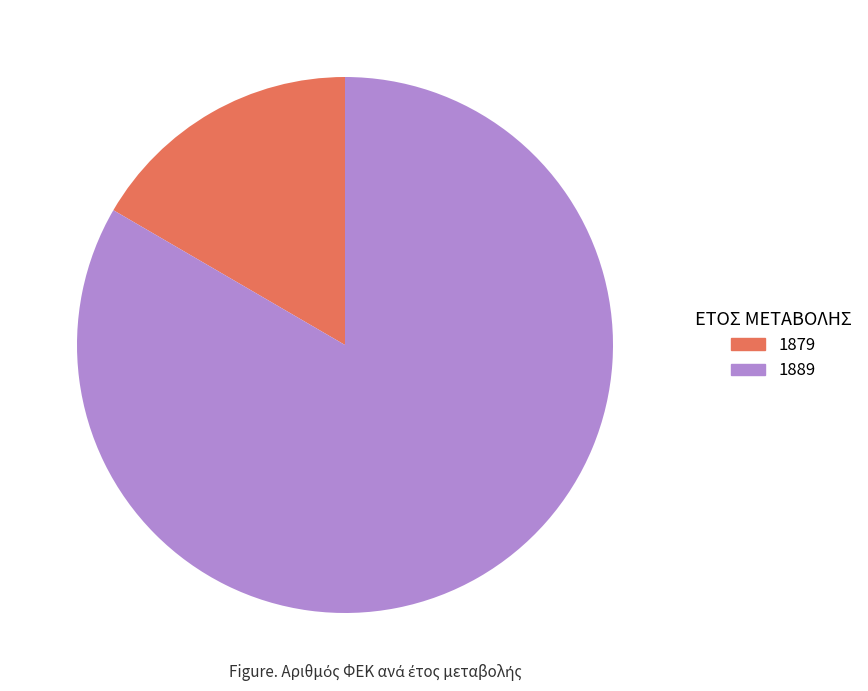

Combined, do 1879 and 1889 account for over 50%?

Yes